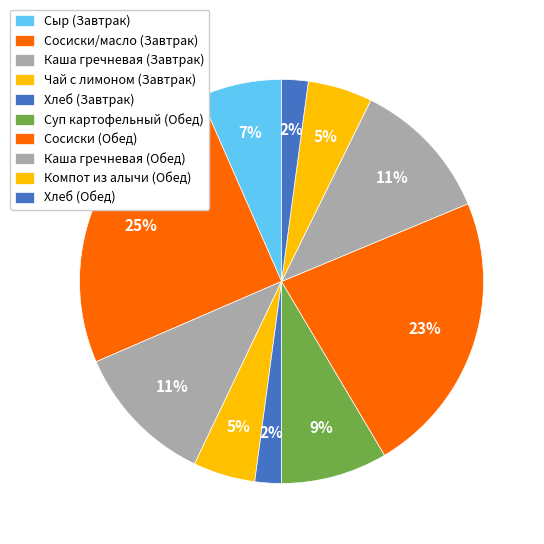

To the nearest percent, what is the combined percentage of Каша гречневая (Завтрак) and Хлеб (Обед)?

14%